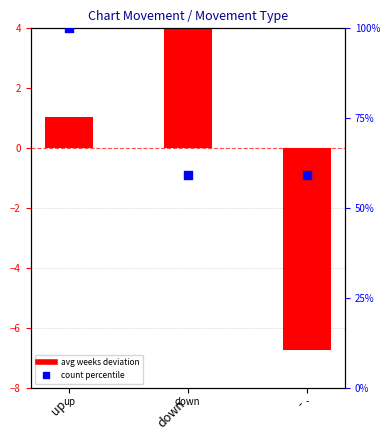

At how many categories does at least one series exceed 62?

1